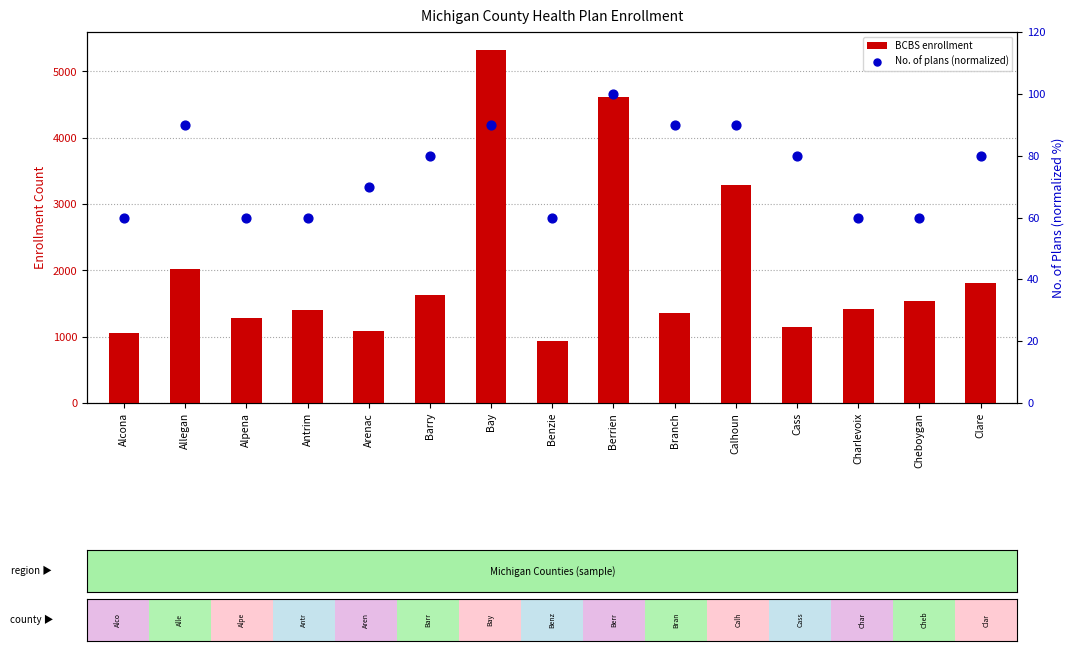

Which series has the widest spread of Y values?

BCBS enrollment